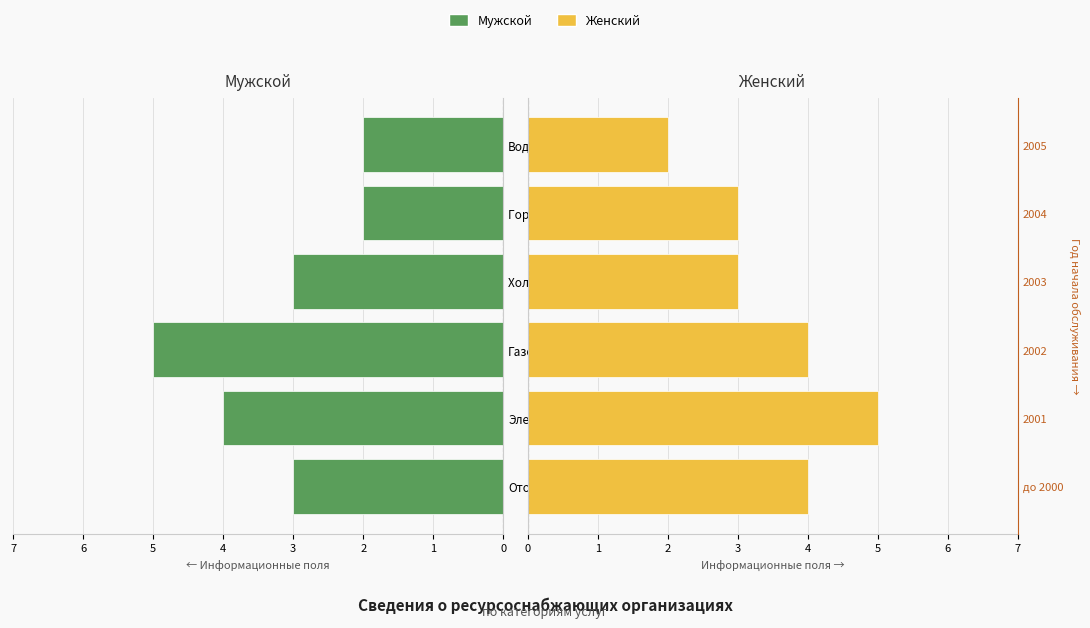

Reading left to right, extract all data points from this chart.

Мужской: 3	4	5	3	2	2
Женский: 4	5	4	3	3	2